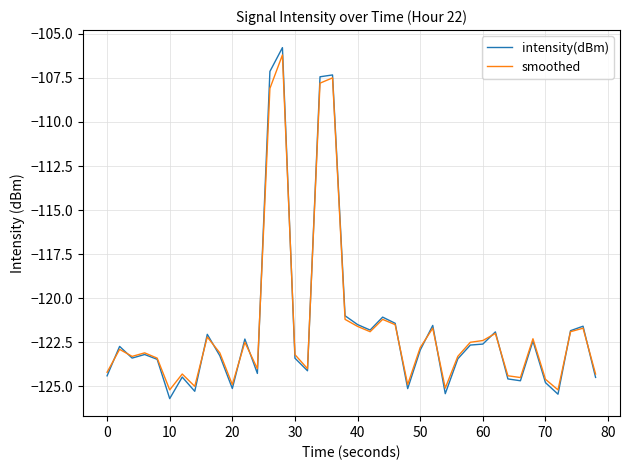

What is the maximum value shown in the chart?

-105.8